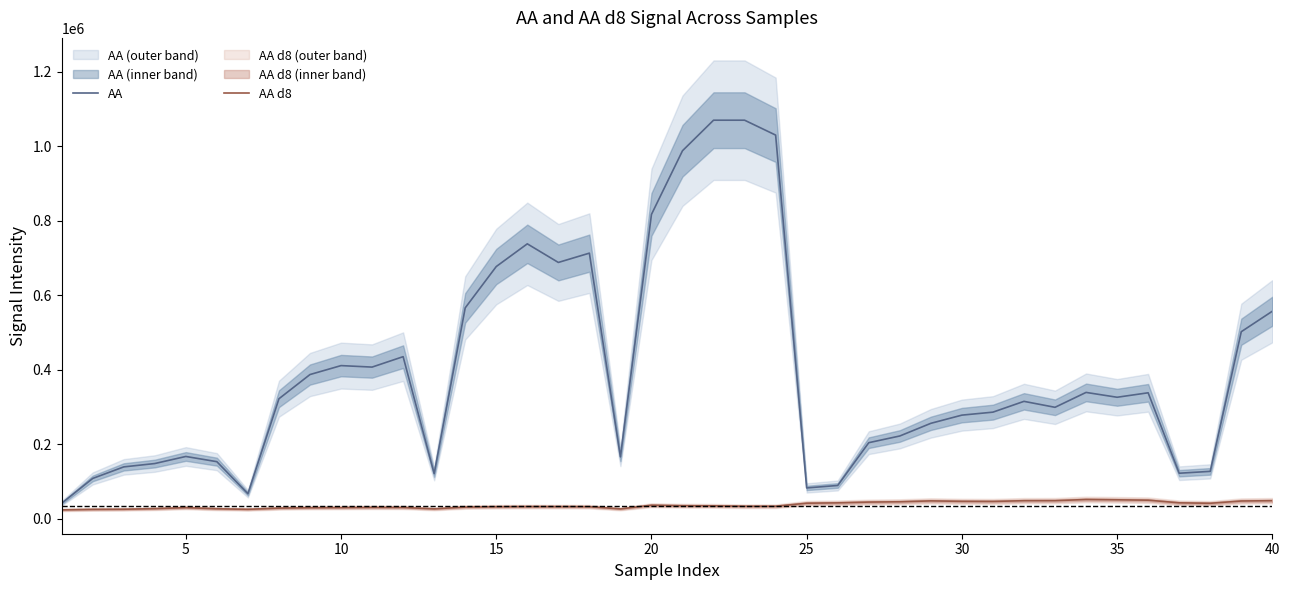

The value of AA at 35 is 138108. True or false?

False